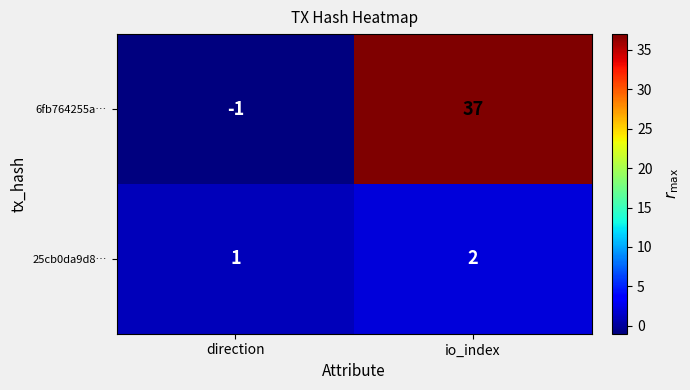

The 25cb0da9d8… series shows 1 at direction. True or false?

True